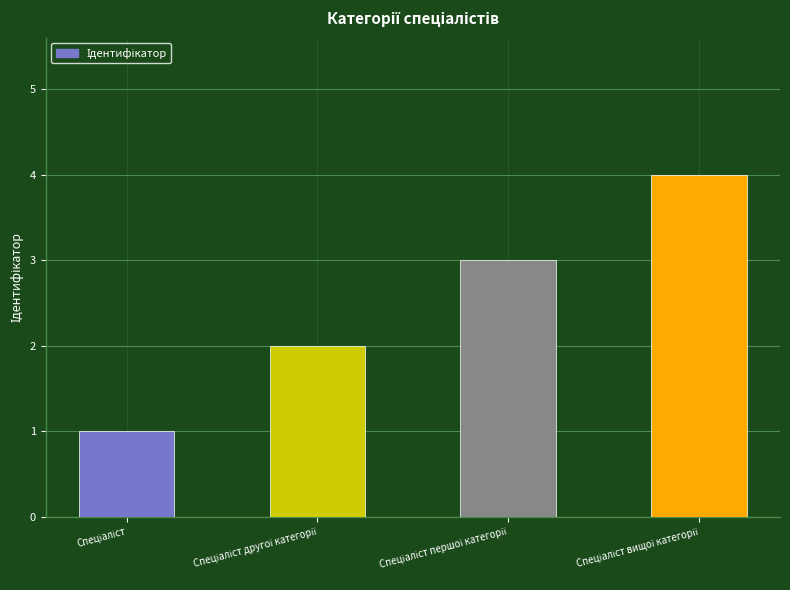

What is the difference between the maximum and minimum values?

3